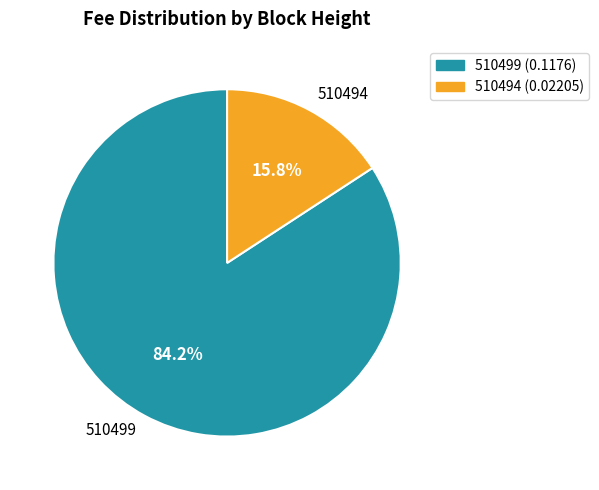

Is the sum of 510499 and 510494 greater than half?

Yes